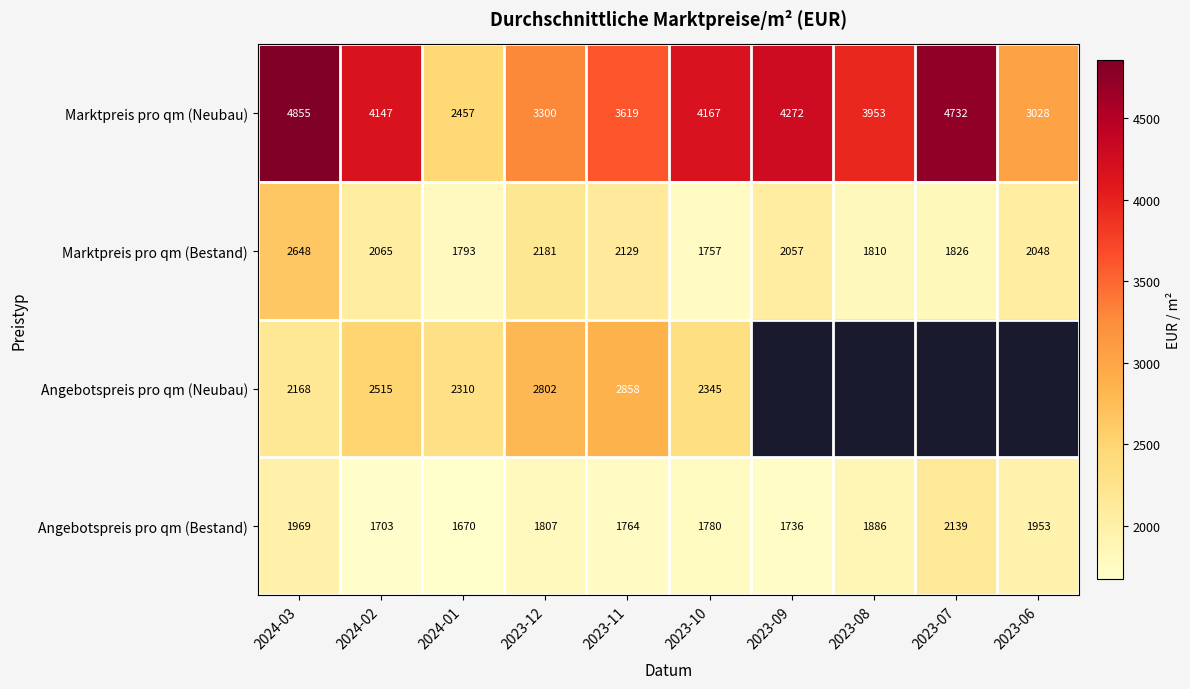

Between 2024-02 and 2023-11, which series saw the biggest shift?

Marktpreis pro qm (Neubau)